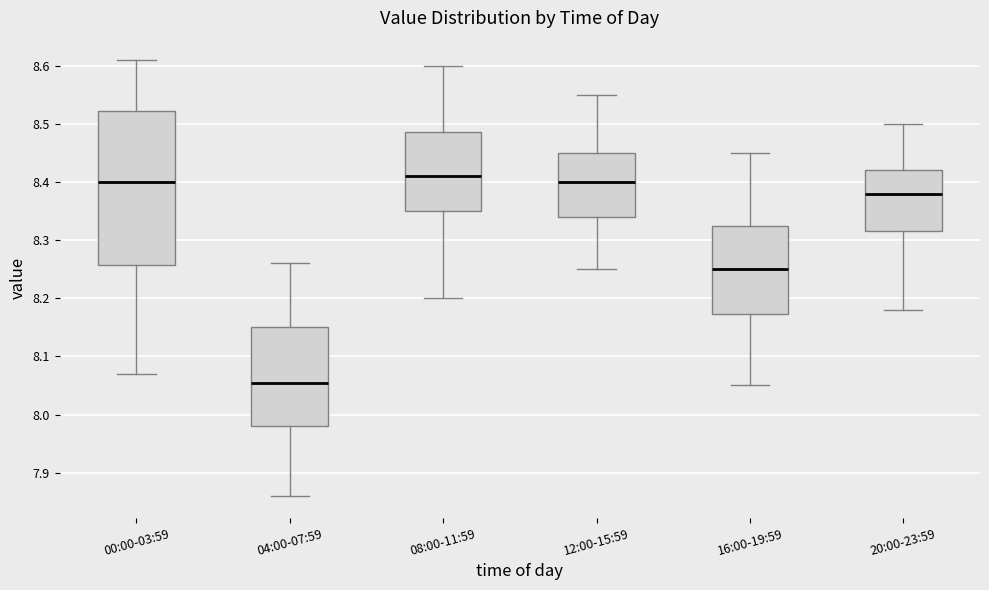

Which box has the lowest median line?

04:00-07:59